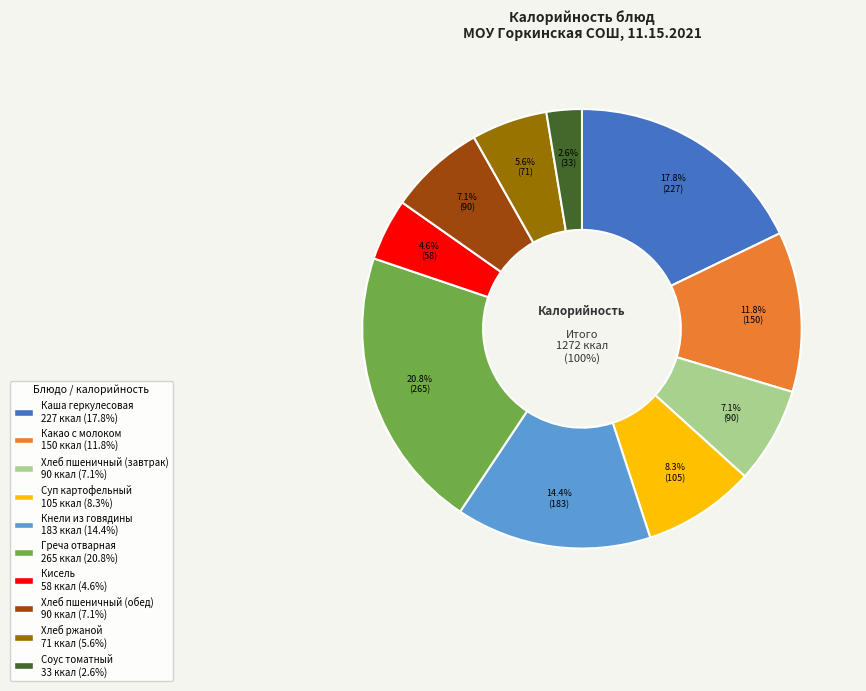

What portion of the pie excludes Какао с молоком?

88.2%